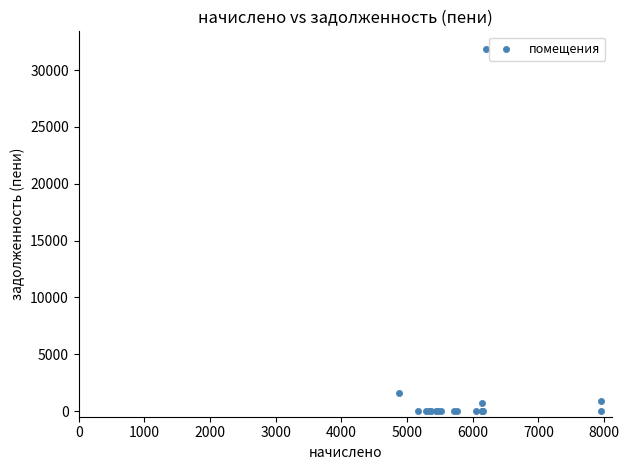

What Y value in the scatter plot is closest to 15912?

1627.0